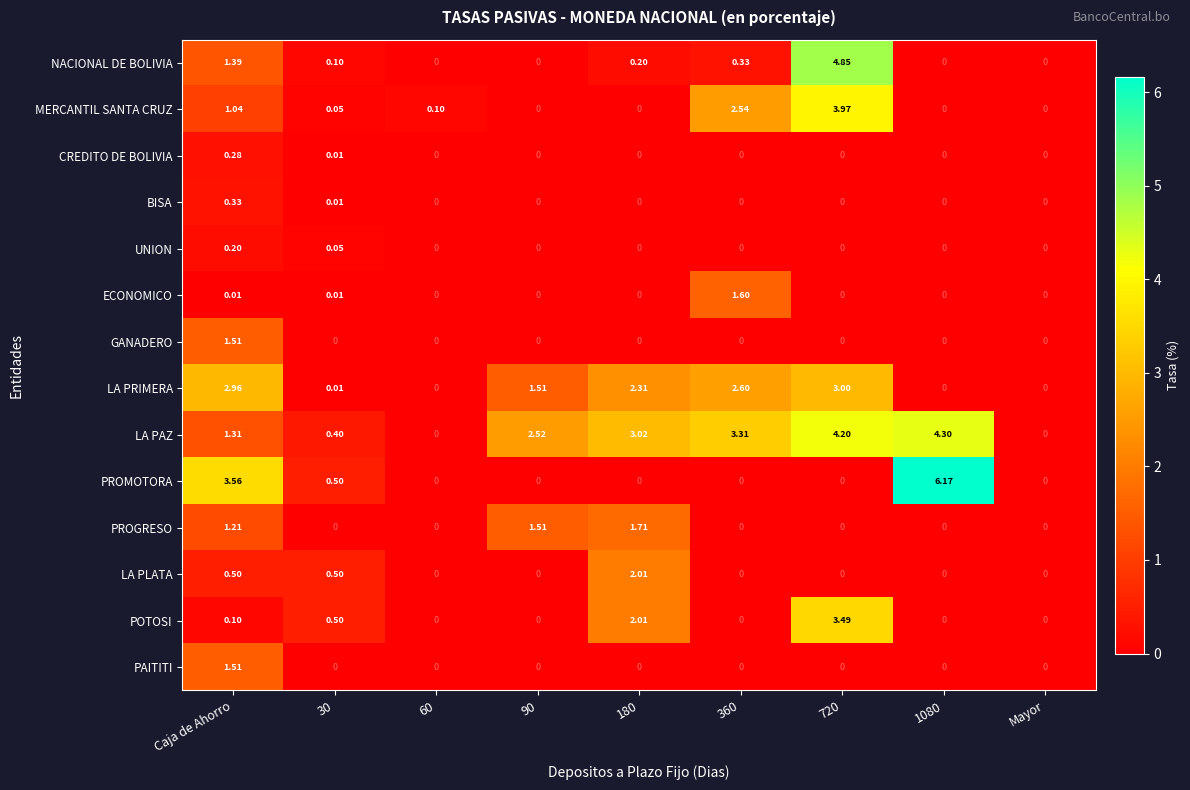

At which label does UNION reach its peak?

Caja de Ahorro